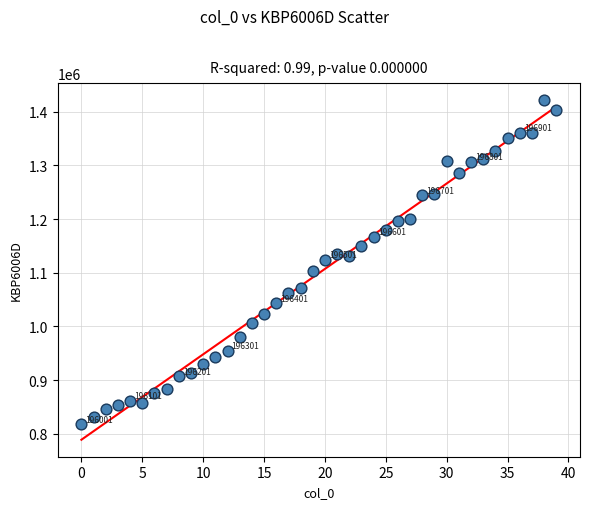

What is the range of Y values (max minus min)?

604358